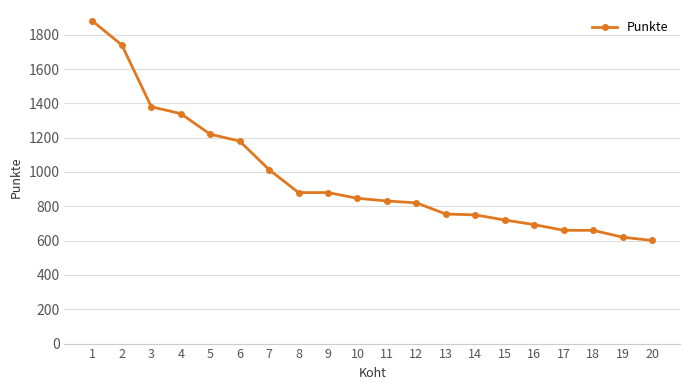

Is it true that the value at 20 is 601.0?

True